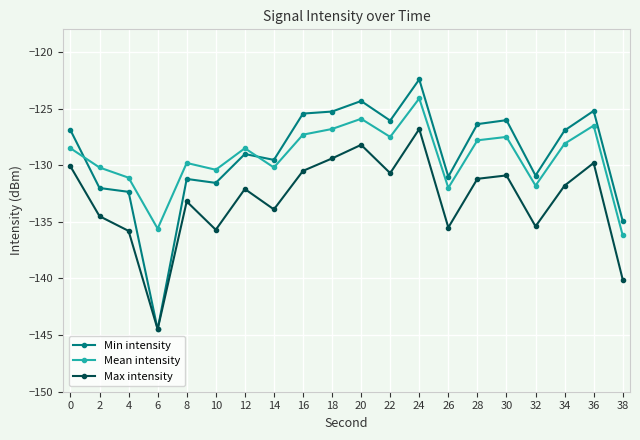

What is the approximate value of Mean intensity at 0?

-128.5